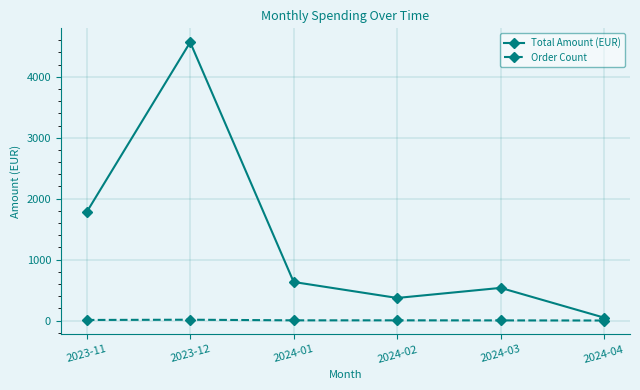

How many lines are shown in the chart?

2